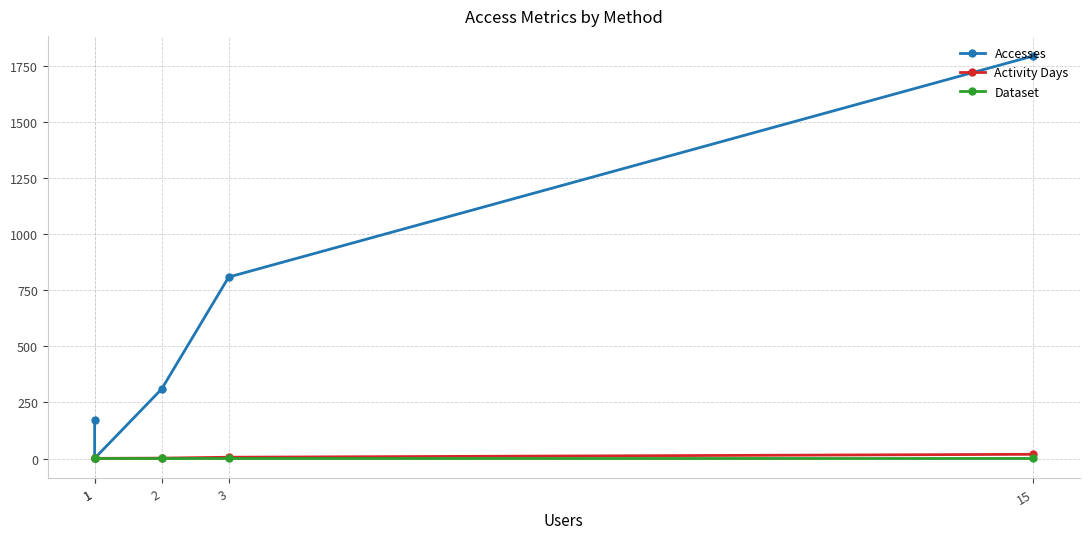

True or false: Dataset has a value of 1 at 2.

True